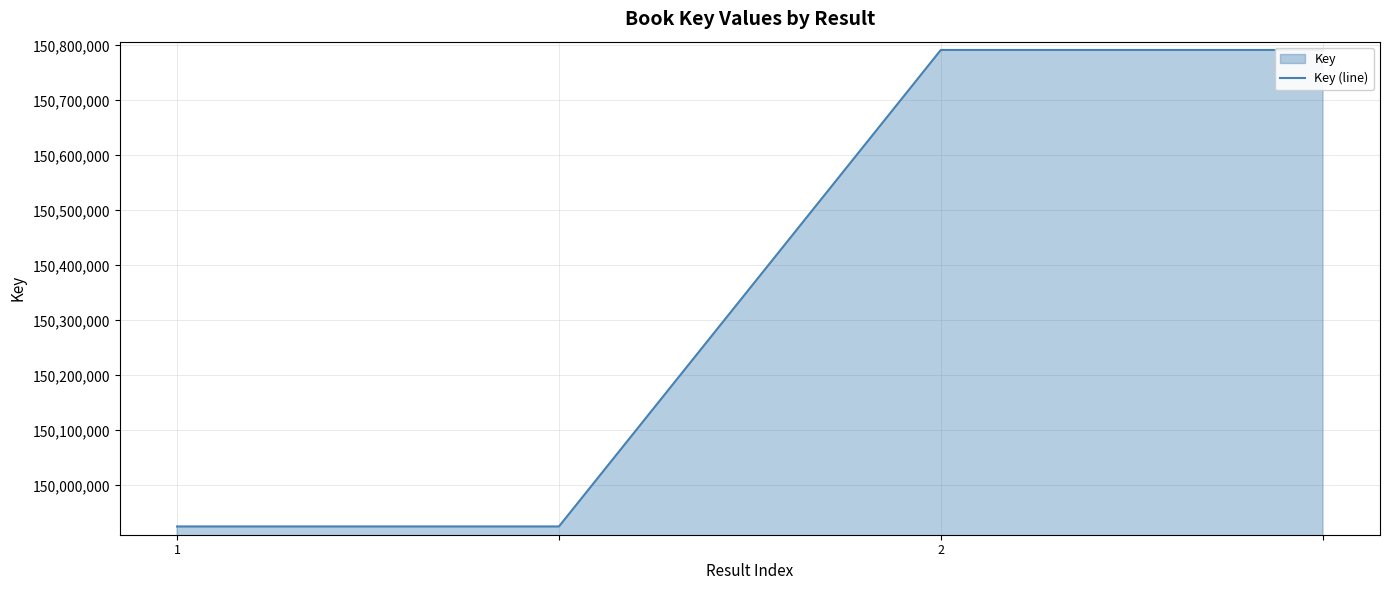

The chart shows a value of 235700912 at 3. True or false?

False